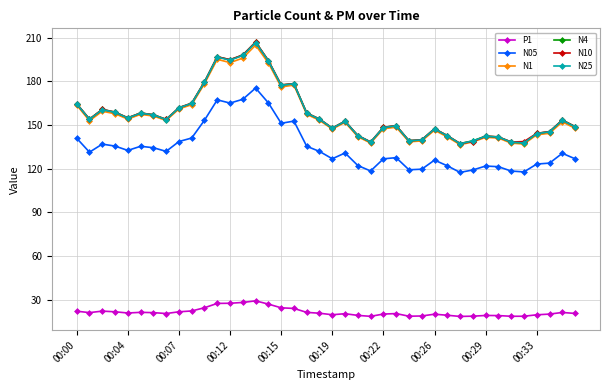

True or false: N05 and P1 cross at least once.

False